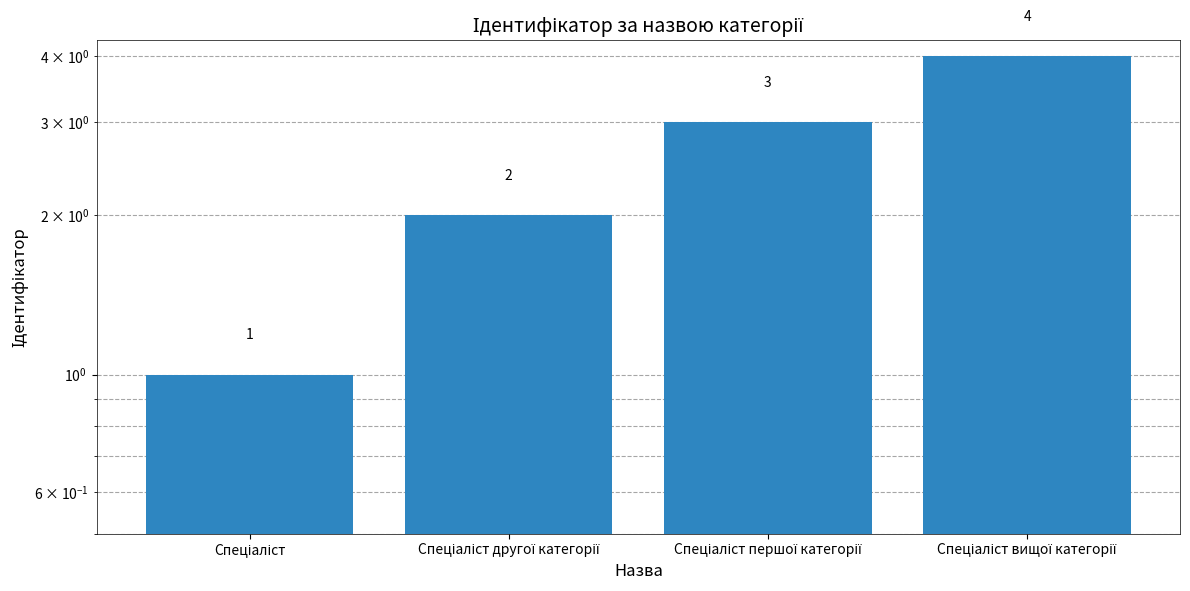

Reading right to left, extract all data points from this chart.

Спеціаліст вищої категорії=4	Спеціаліст першої категорії=3	Спеціаліст другої категорії=2	Спеціаліст=1